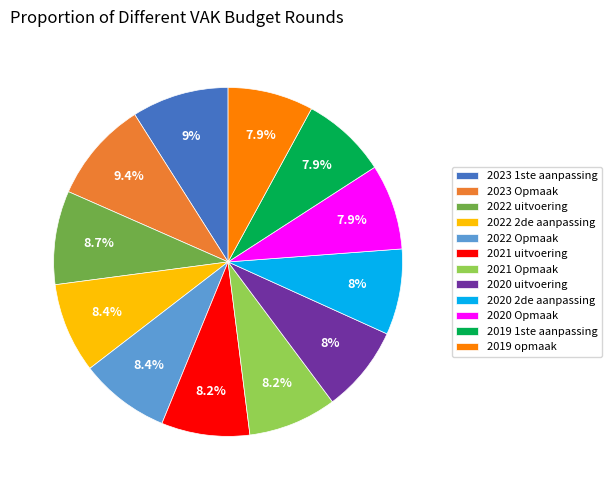

True or false: 2023 1ste aanpassing accounts for 23% of the total.

False